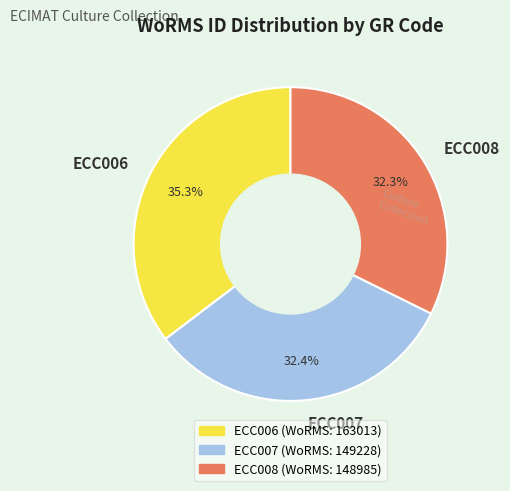

To the nearest percent, what is the average slice percentage?

33%